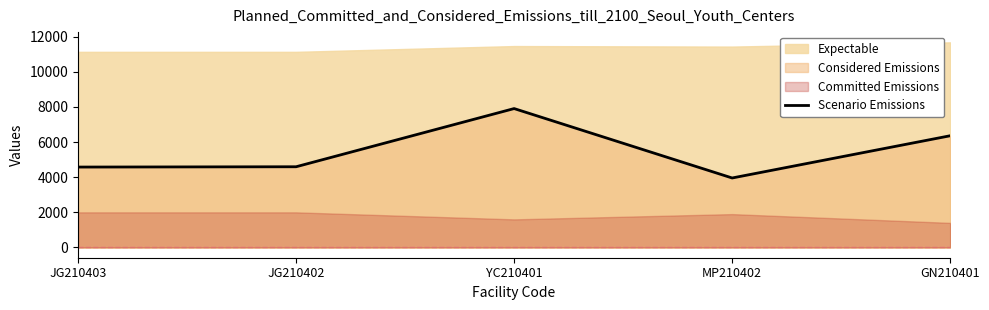

Is it true that the value at MP210402 is 5381?

False